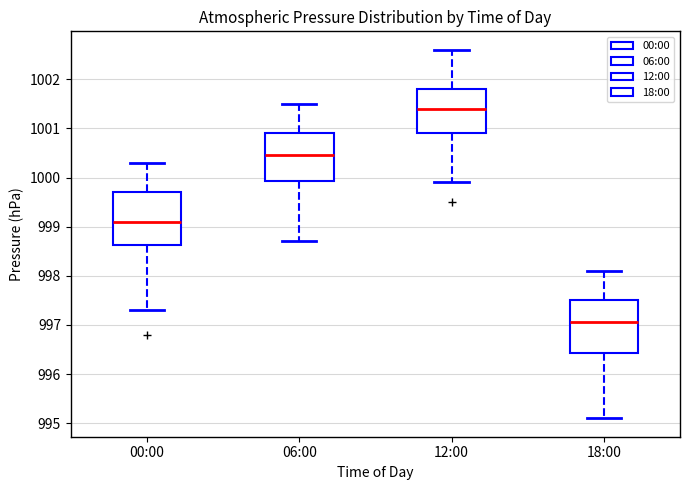

Where is the upper edge of the box for 06:00 on the y-axis? The values are not printed on the chart, so give them approximately, as read against the axis.

1000.9